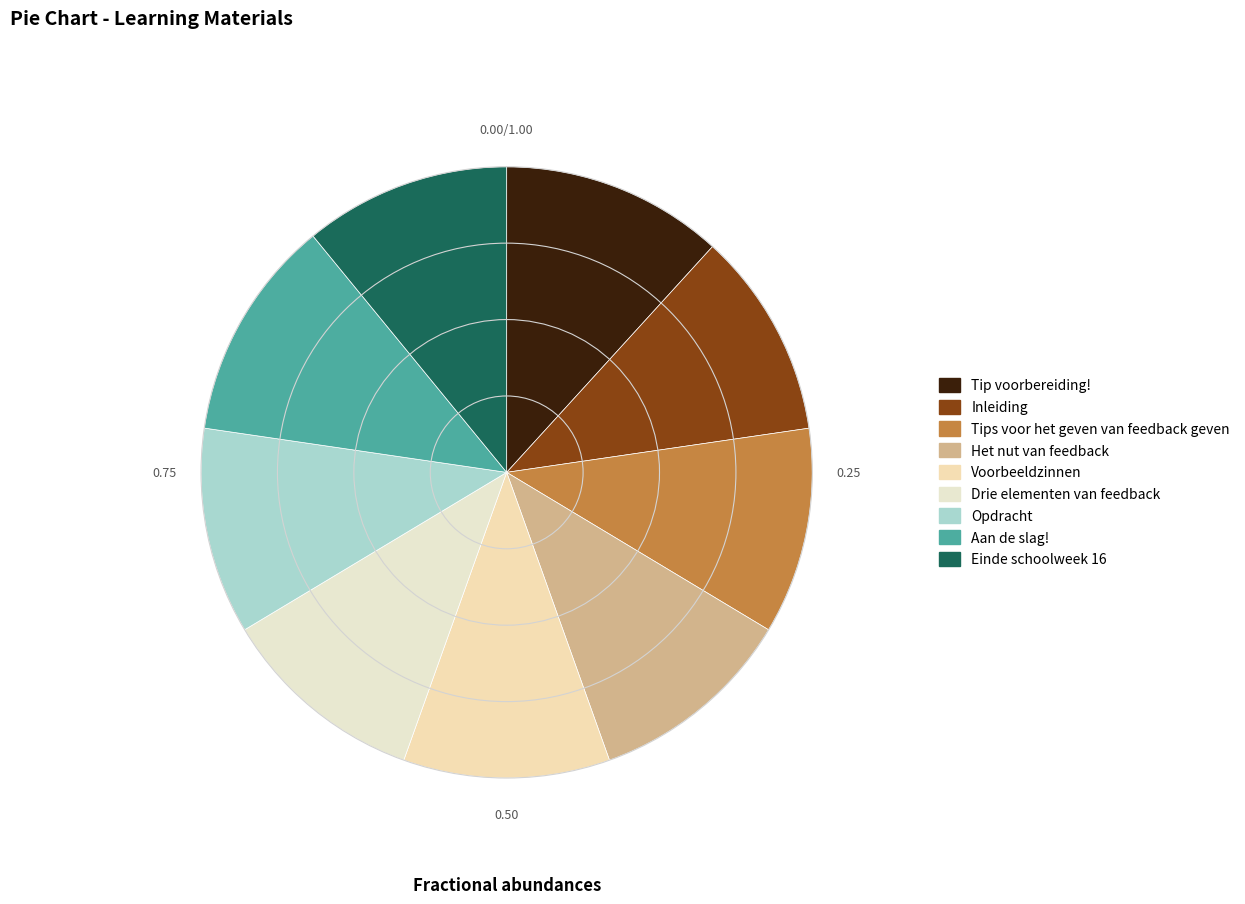

The Het nut van feedback slice represents 20% of the pie. True or false?

False